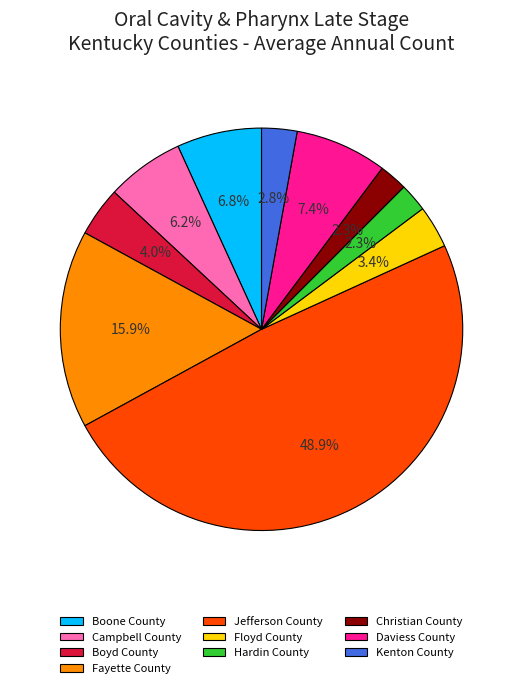

What percentage do Boyd County and Floyd County together represent?

7.4%